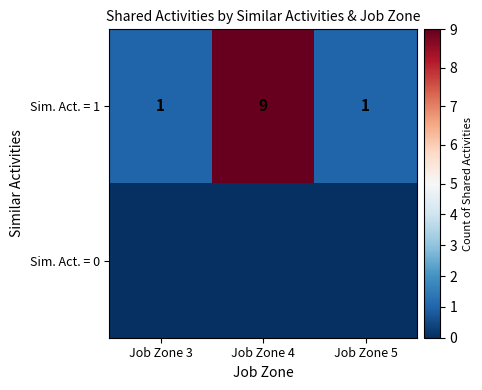

The Sim. Act. = 1 series shows 9 at Job Zone 4. True or false?

True